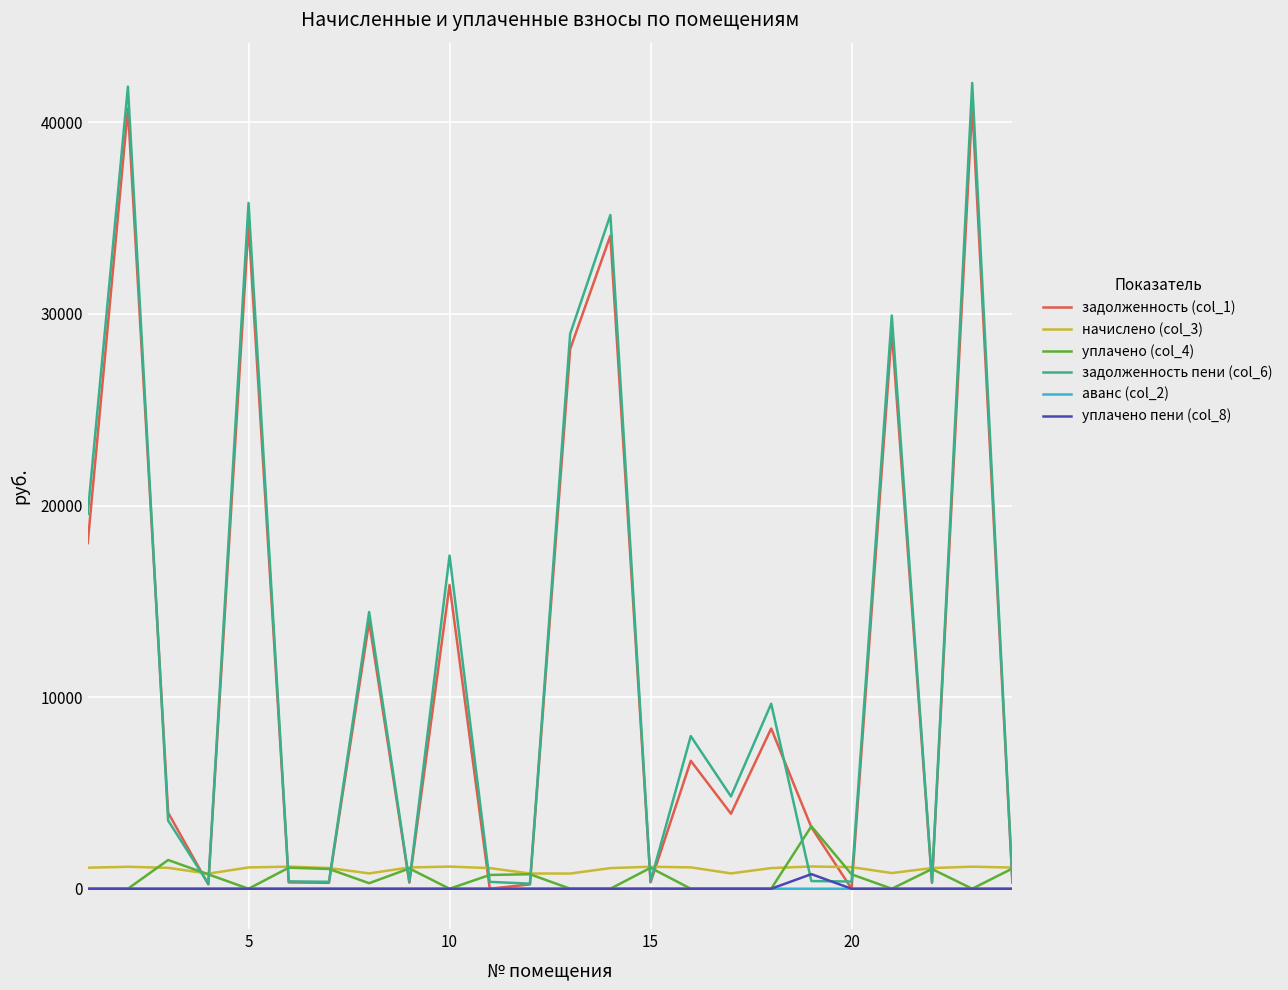

Does the chart display data point markers on the line(s)?

No